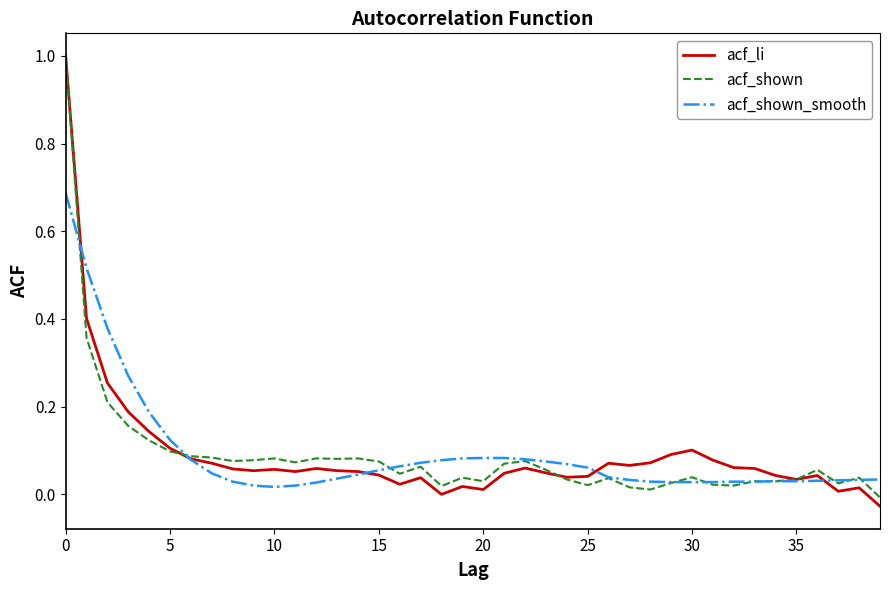

Rank the series by their maximum value, from lowest to highest.

acf_shown_smooth, acf_li, acf_shown